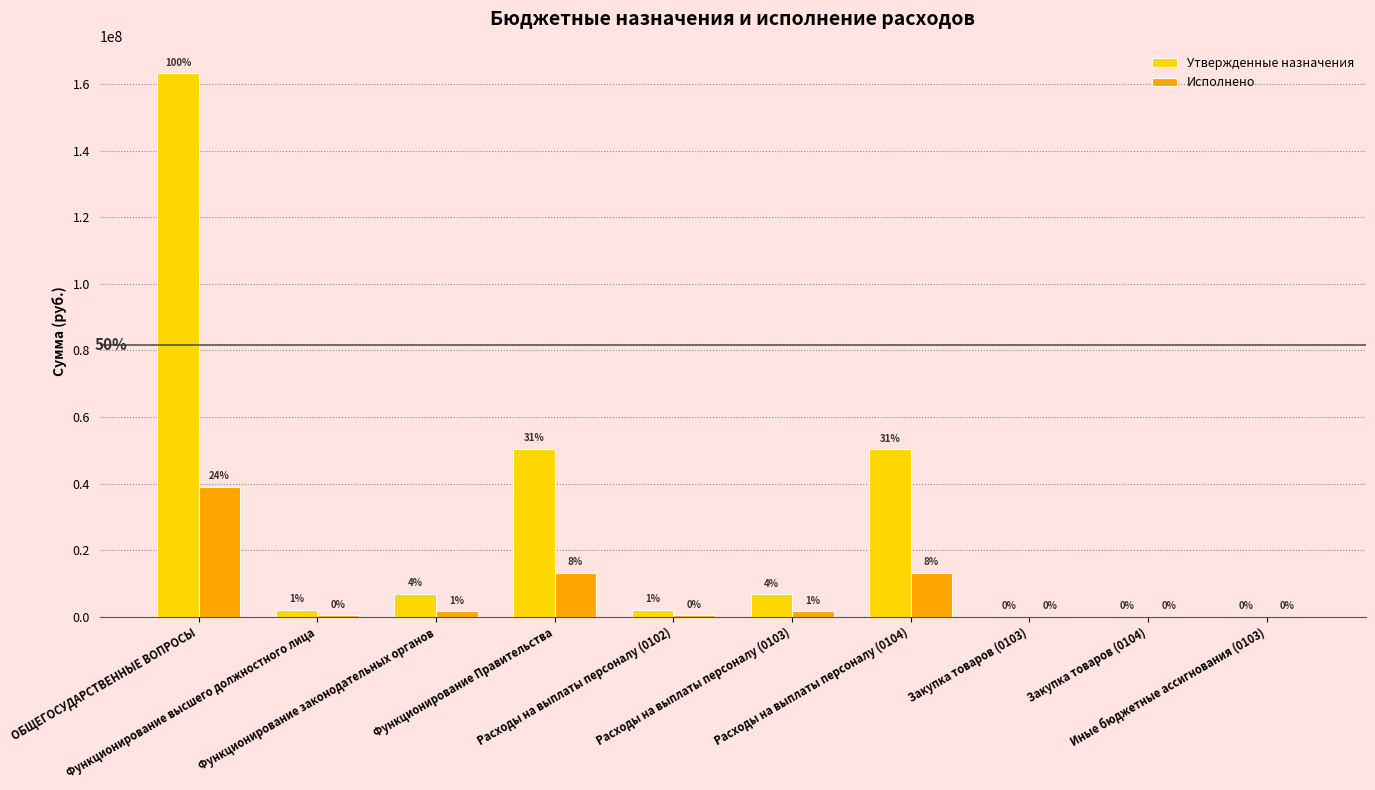

At how many categories does at least one series exceed 41594514?

3